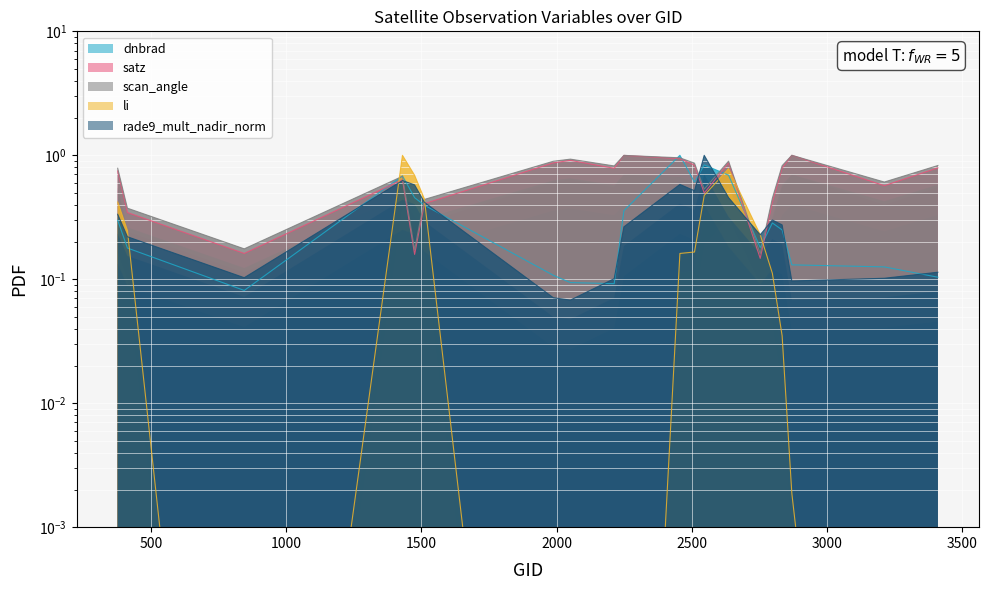

At how many categories does at least one series exceed 0?

20